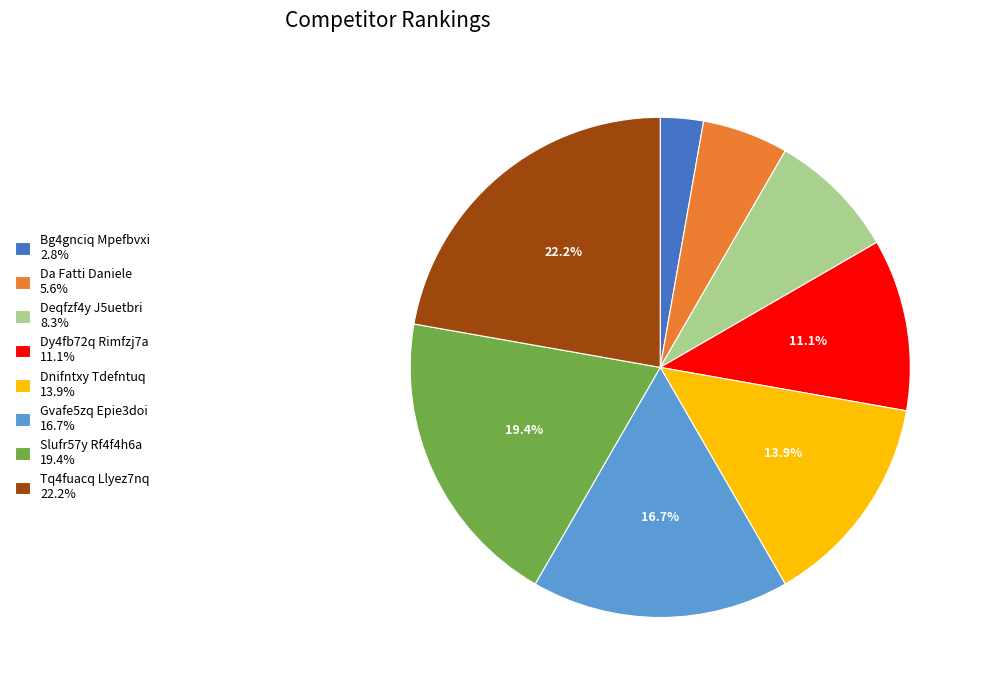

To the nearest percent, what portion does Da Fatti Daniele represent?

6%